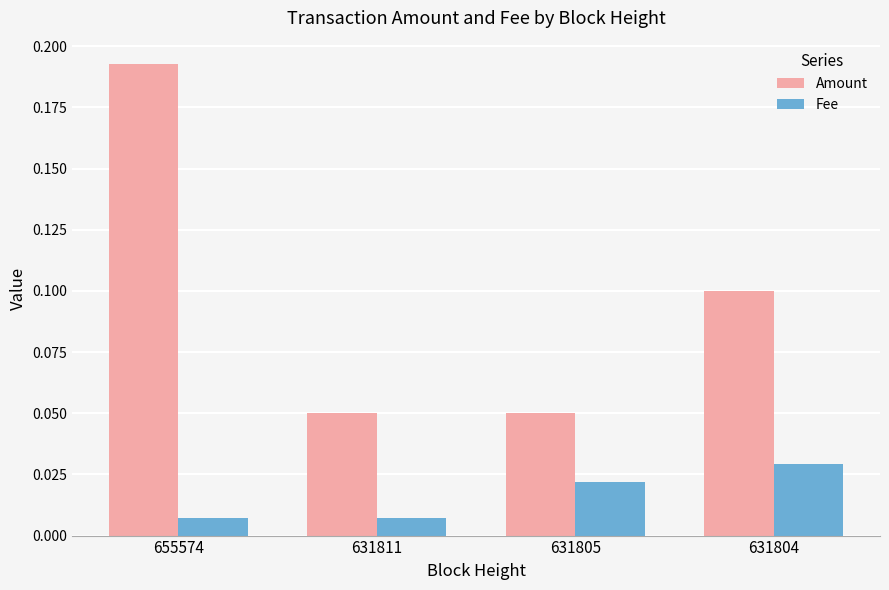

At which category does the chart reach its peak across all series?

655574